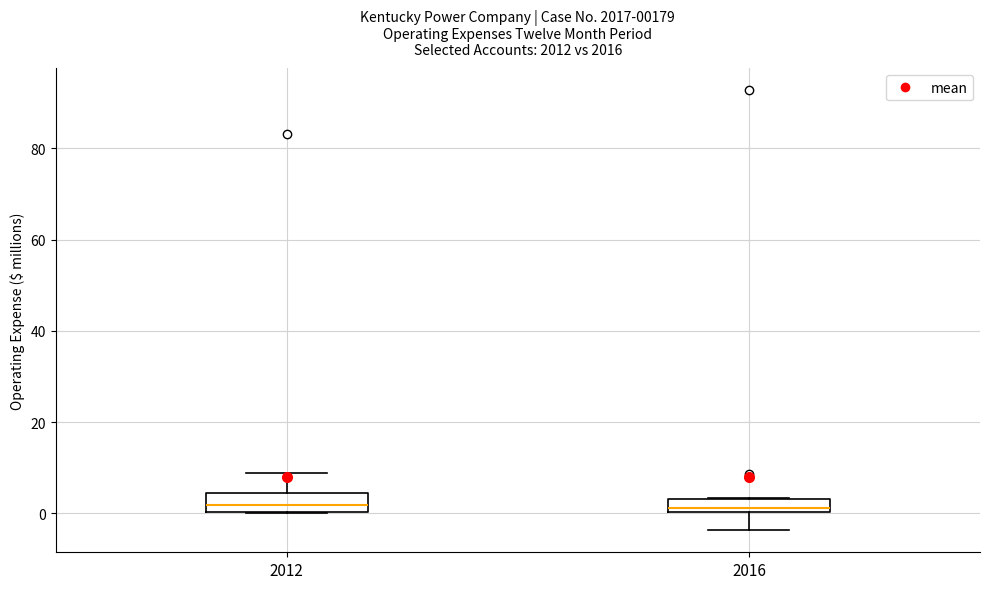

Where does the lower whisker of the box at x = 2016 end on the y-axis? The values are not printed on the chart, so give them approximately, as read against the axis.

-4